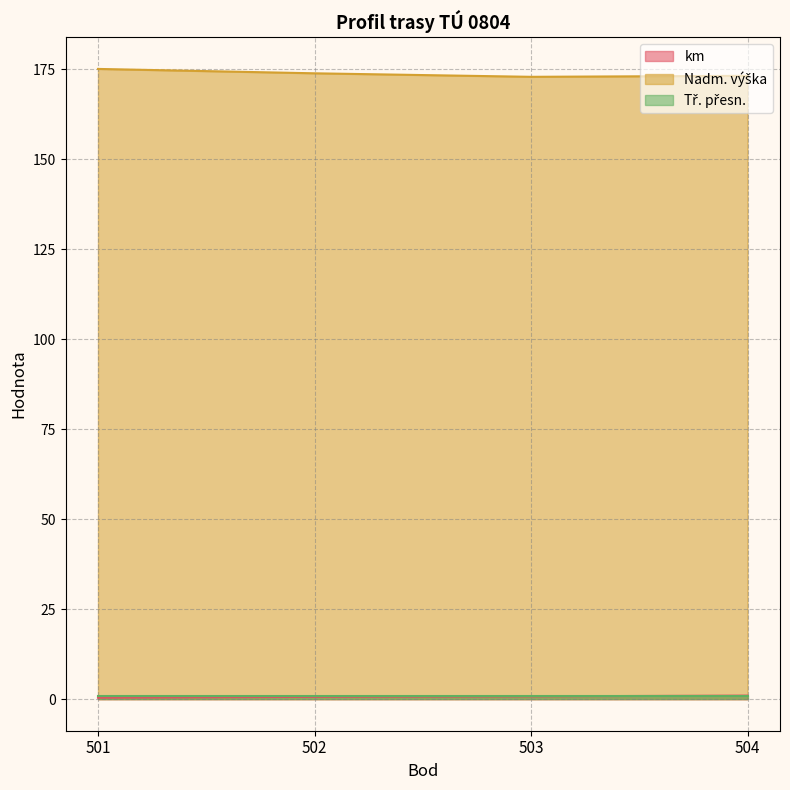

What is the greatest value displayed?

175.1